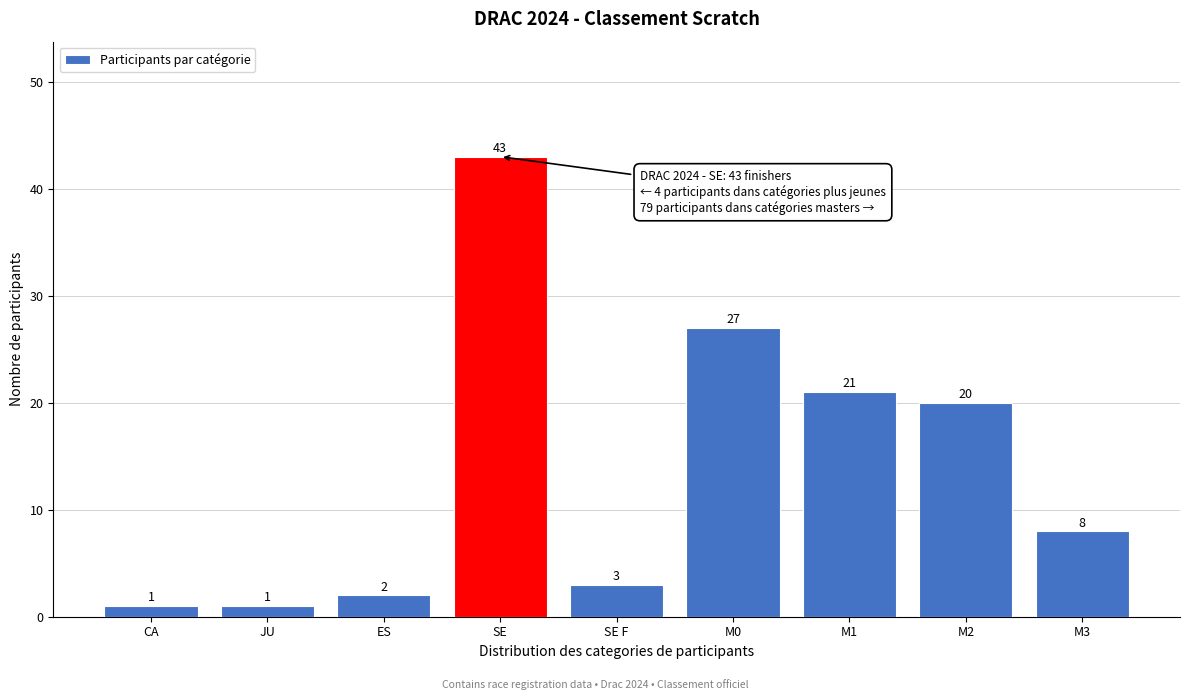

Reading right to left, list all the values displayed in this chart.

M3=8	M2=20	M1=21	M0=27	SE F=3	SE=43	ES=2	JU=1	CA=1